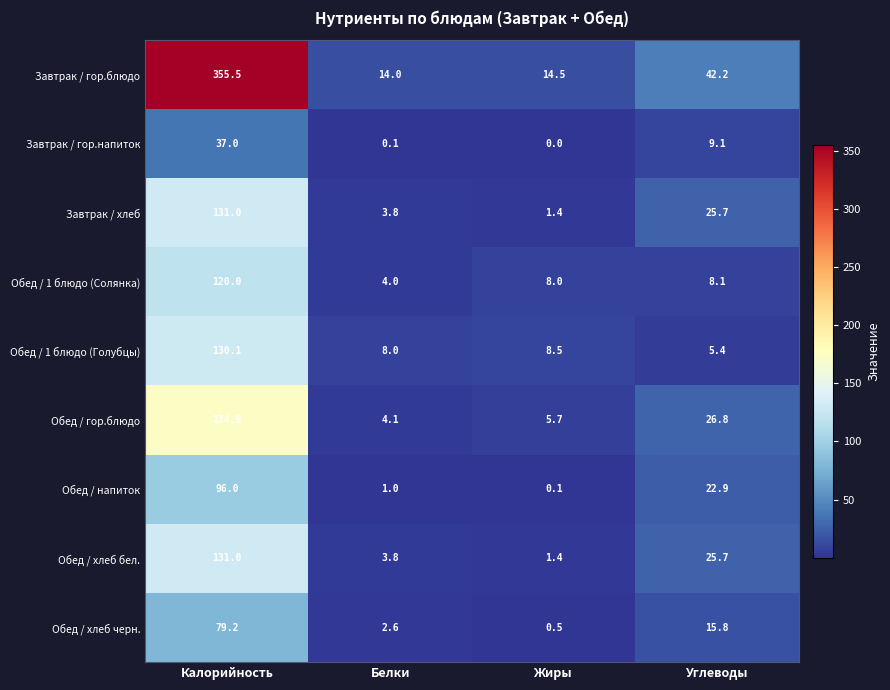

Which series has the largest total across all categories?

Завтрак / гор.блюдо